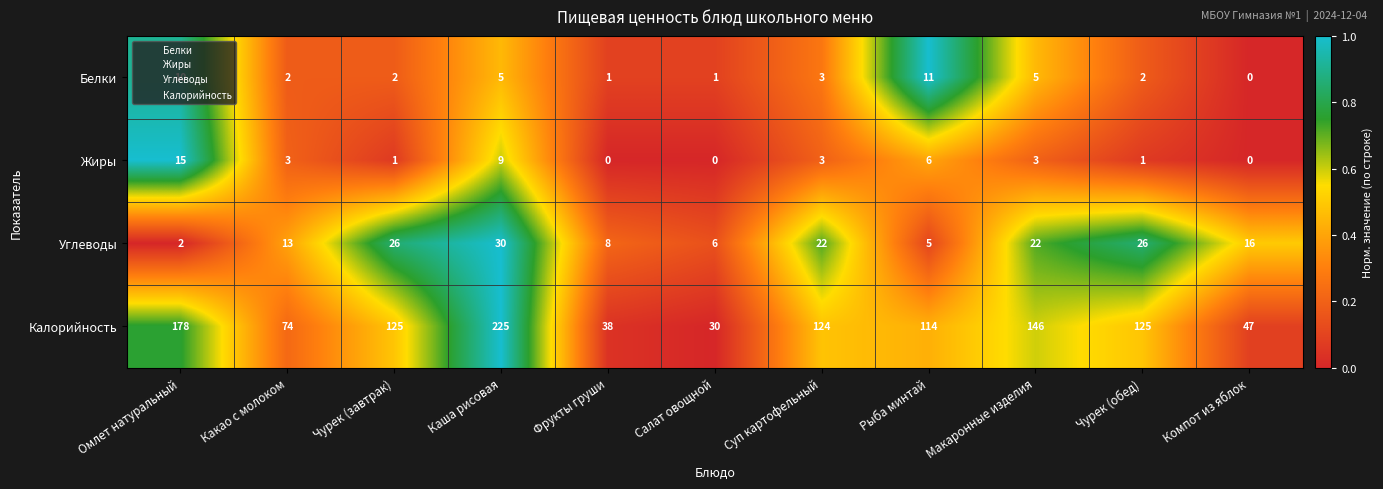

How many data points does each series have?

11